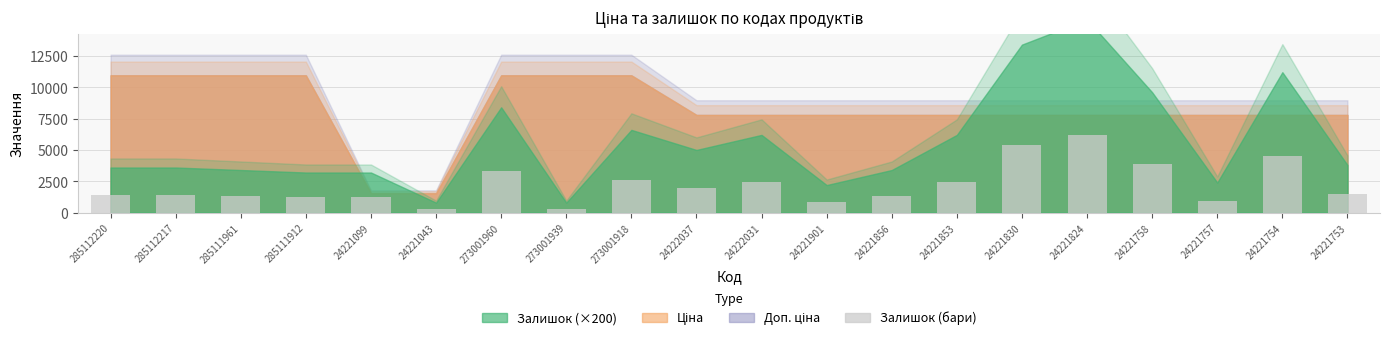

Between 285112220 and 273001918, which is larger?

273001918